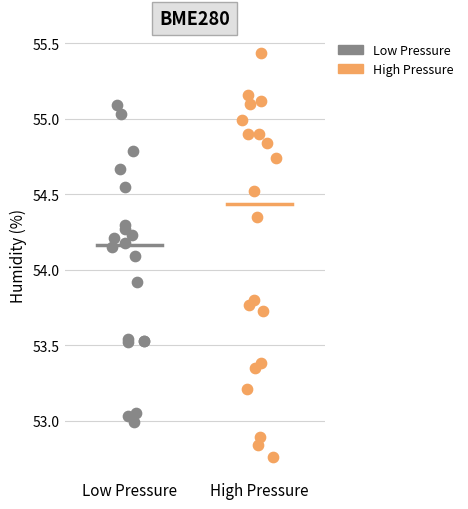

Which series contains the highest Y value?

High Pressure